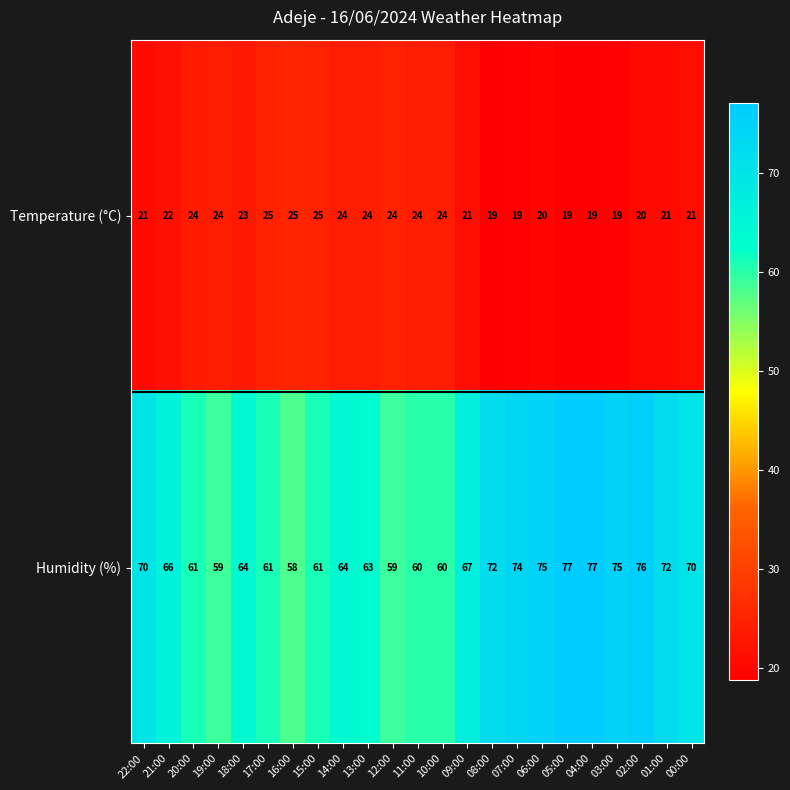

What is the difference between the Temperature (°C) values at 05:00 and 13:00?

5